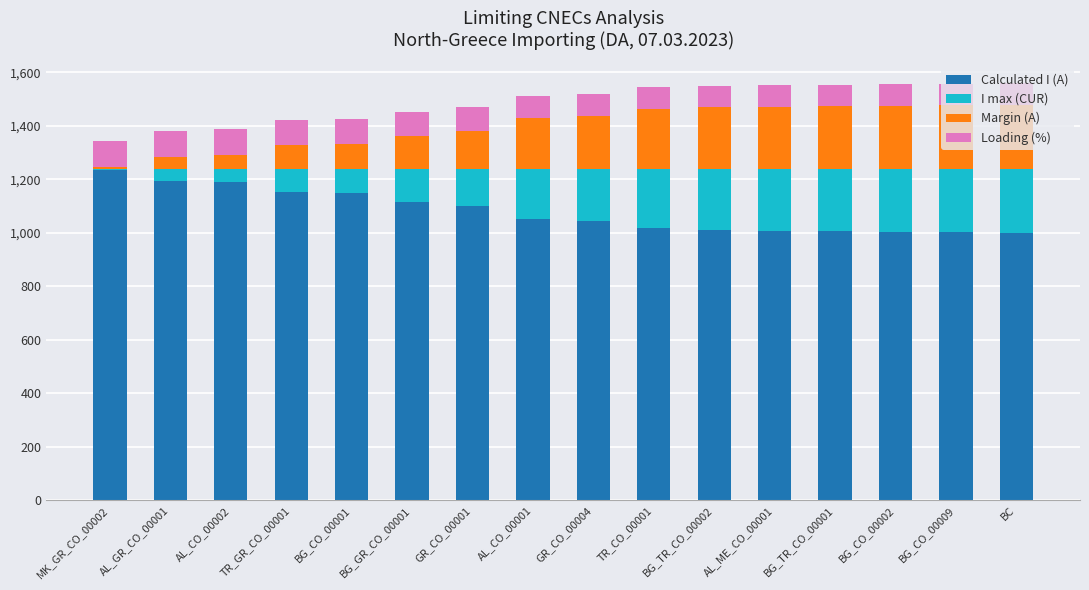

At which label does Calculated I (A) reach its peak?

MK_GR_CO_00002